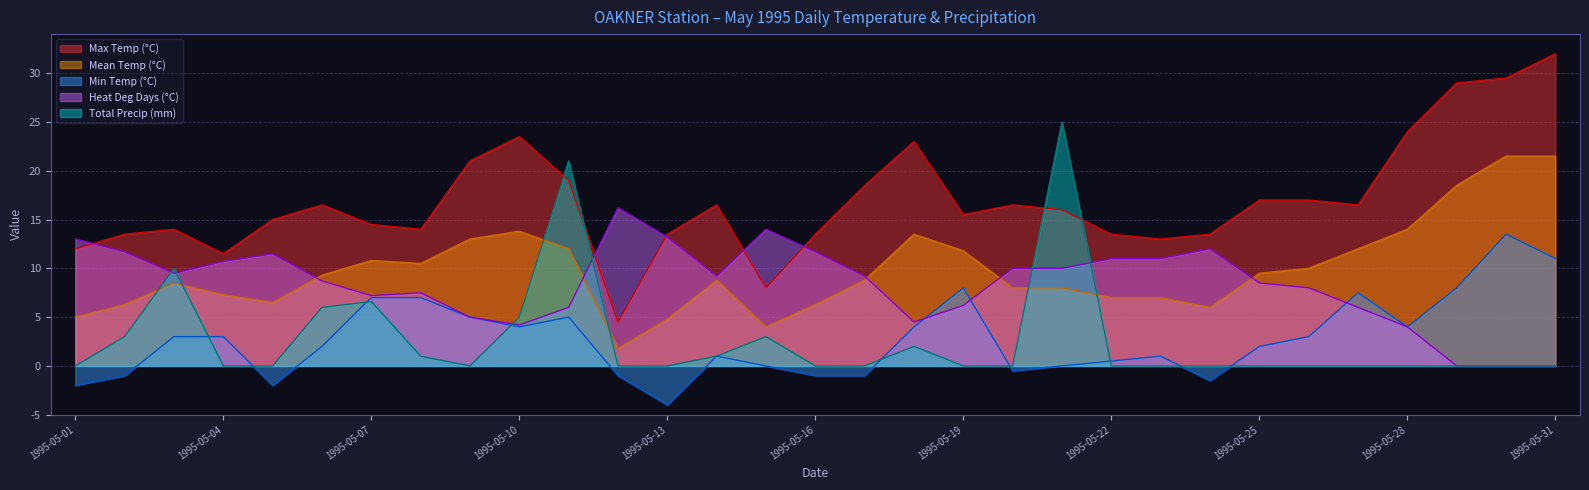

How many interior local valleys does the Mean Temp (°C) series have?

5